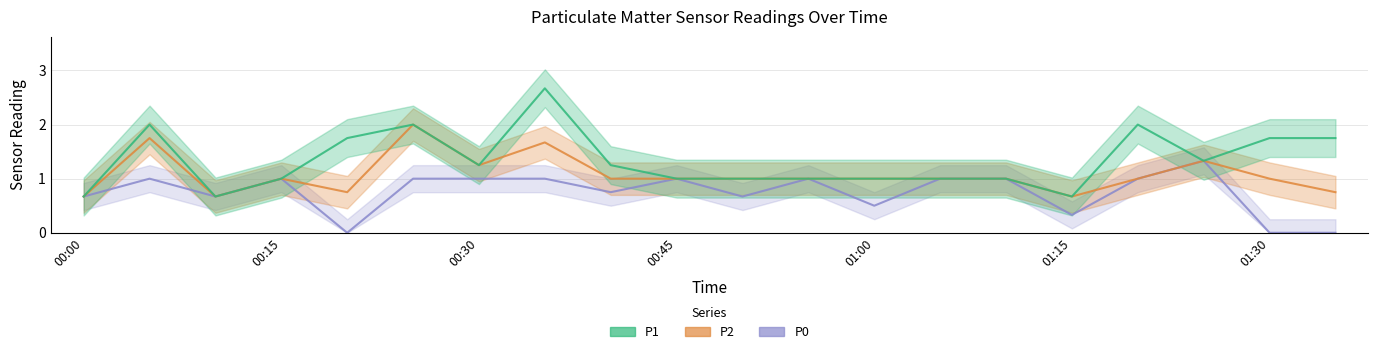

Is it true that P0 equals 1.0 at 00:15?

True